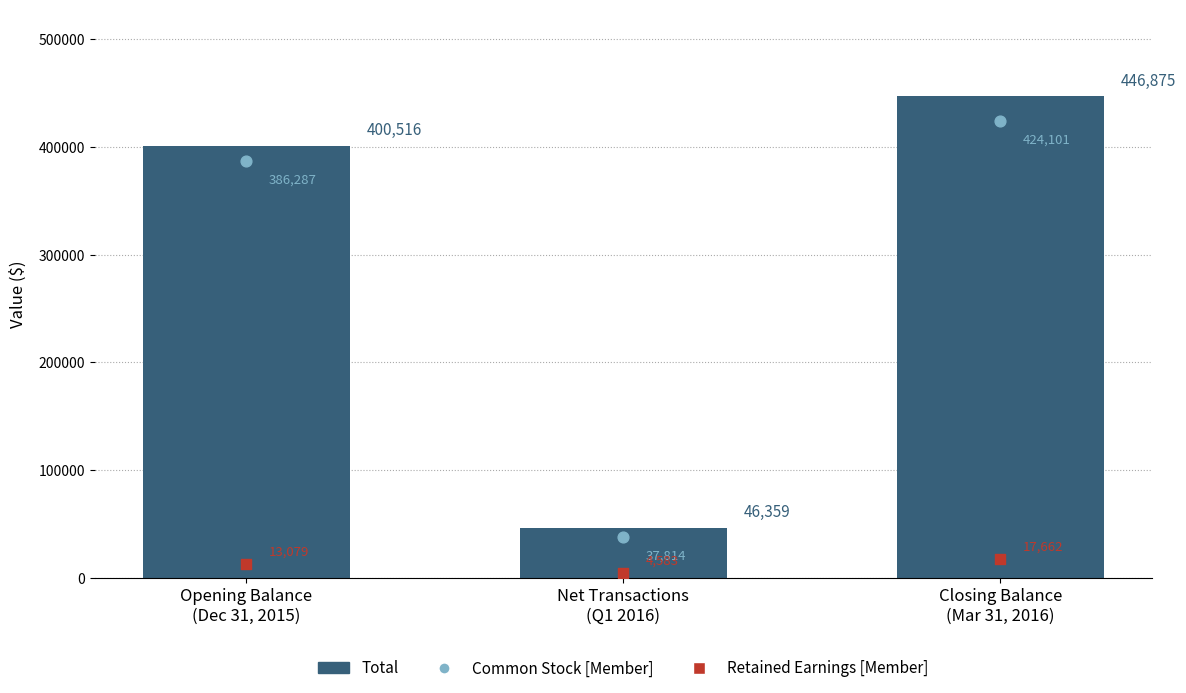

Which series has the largest Y range (max minus min)?

Total